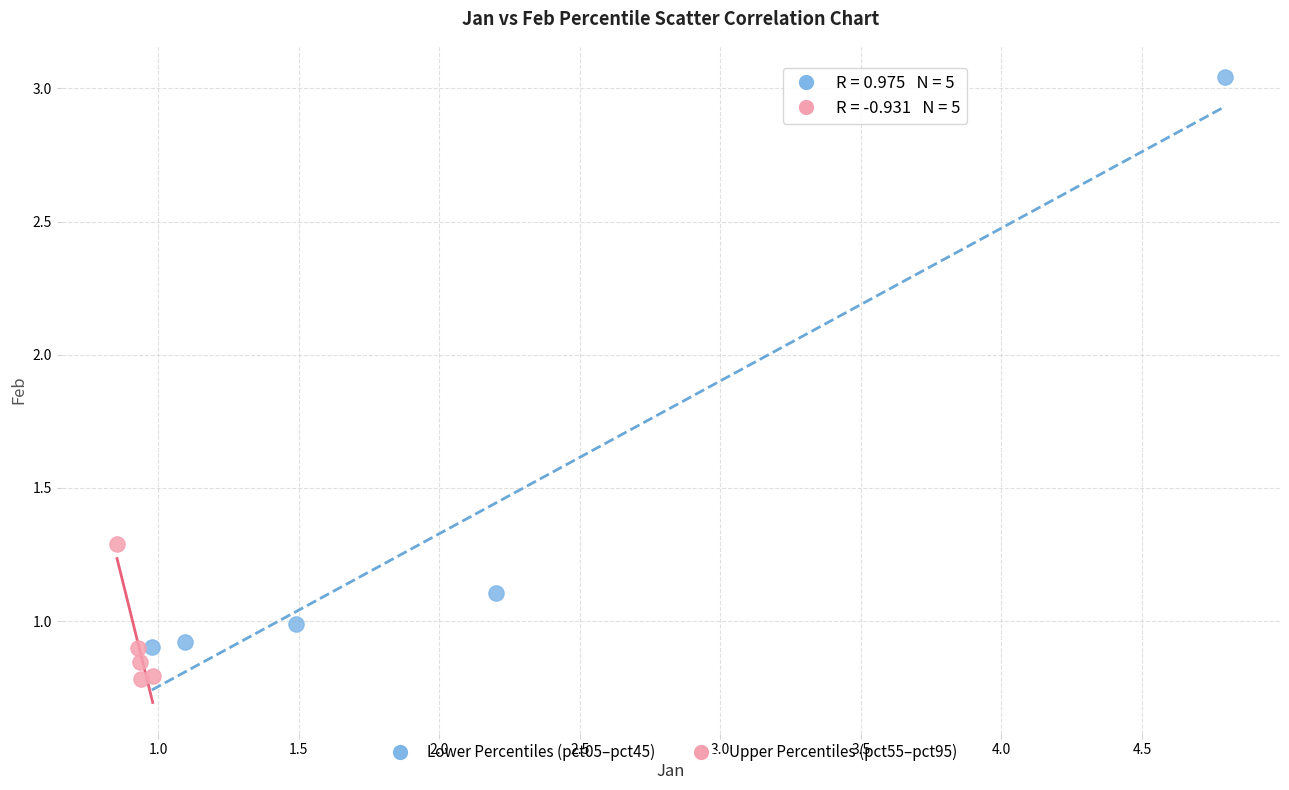

What are all the series names shown in the legend?

Lower Percentiles (pct05–pct45), Upper Percentiles (pct55–pct95)